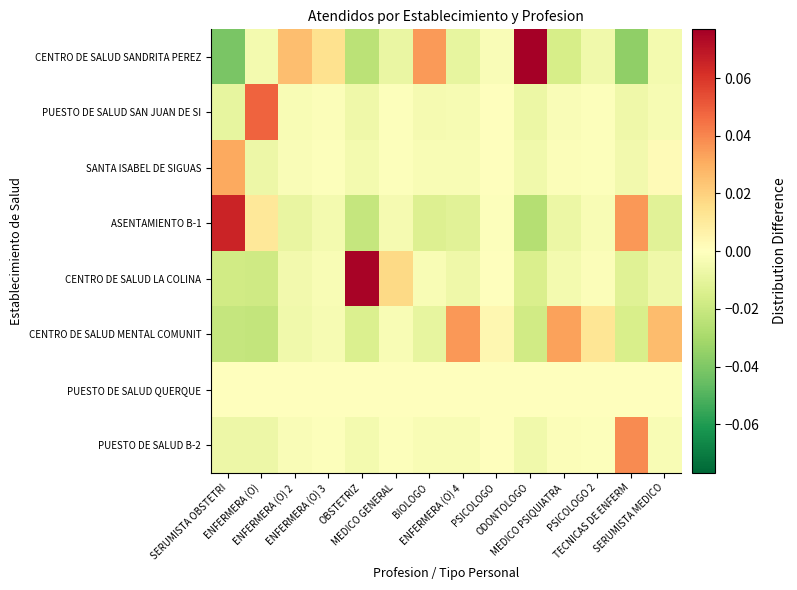

Which has a higher value, MEDICO GENERAL or OBSTETRIZ?

MEDICO GENERAL